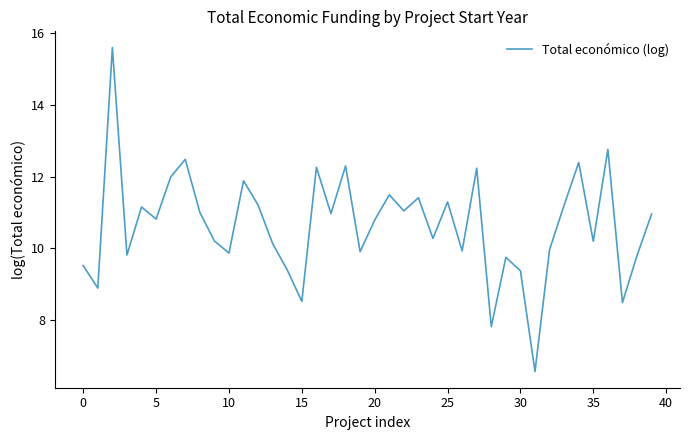

What is the difference between the maximum and minimum values?

9.1